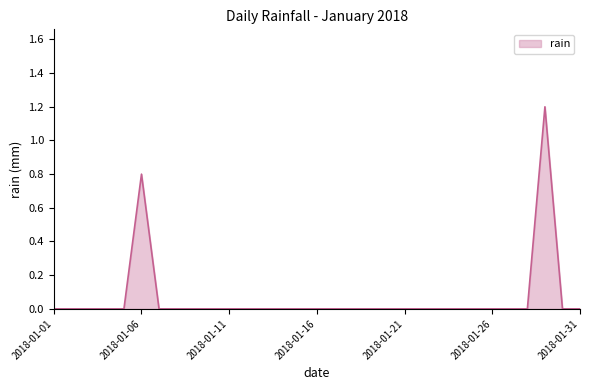

What is the maximum value shown in the chart?

1.2